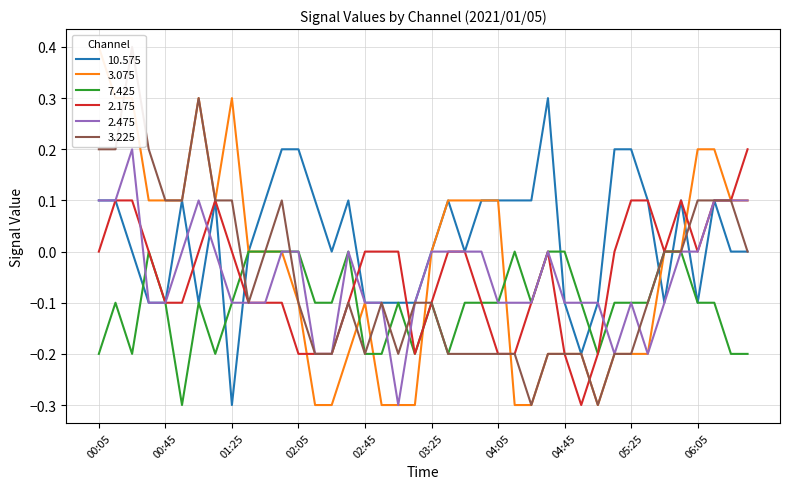

At 01:45, list the series in order from largest to smallest.

10.575, 3.075, 7.425, 3.225, 2.175, 2.475